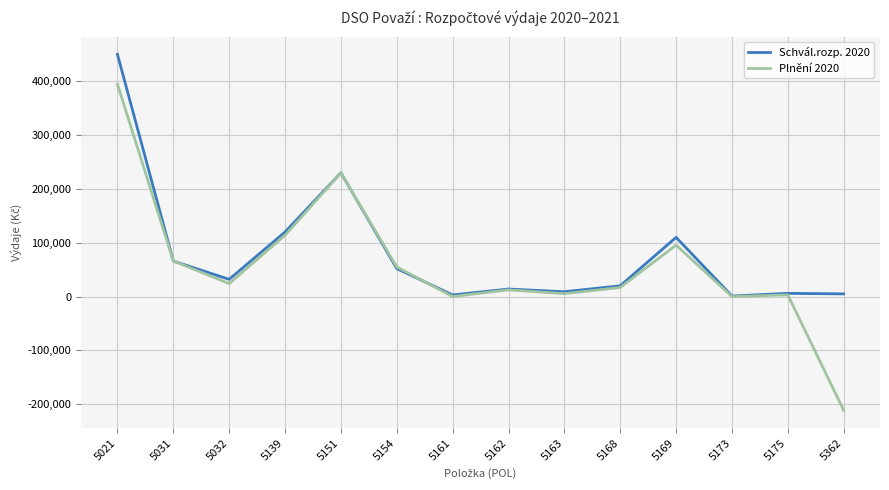

What is the highest value of the Schvál.rozp. 2020 series?

450000.0